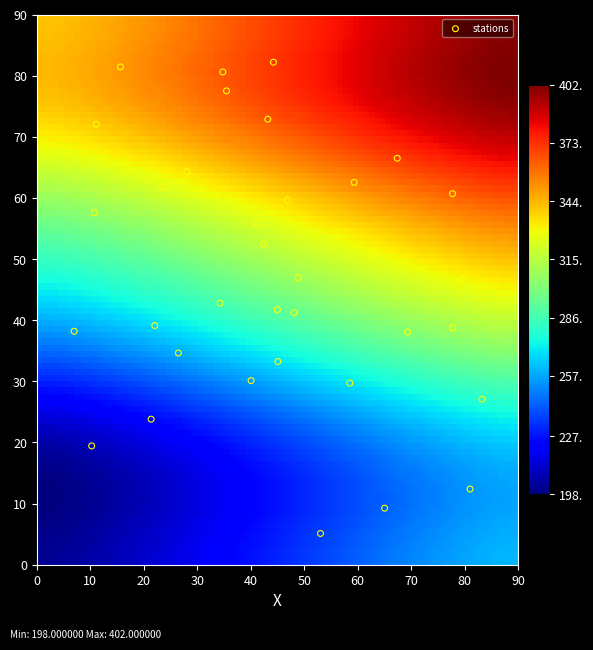

What is the range of X values (max minus min)?

76.2